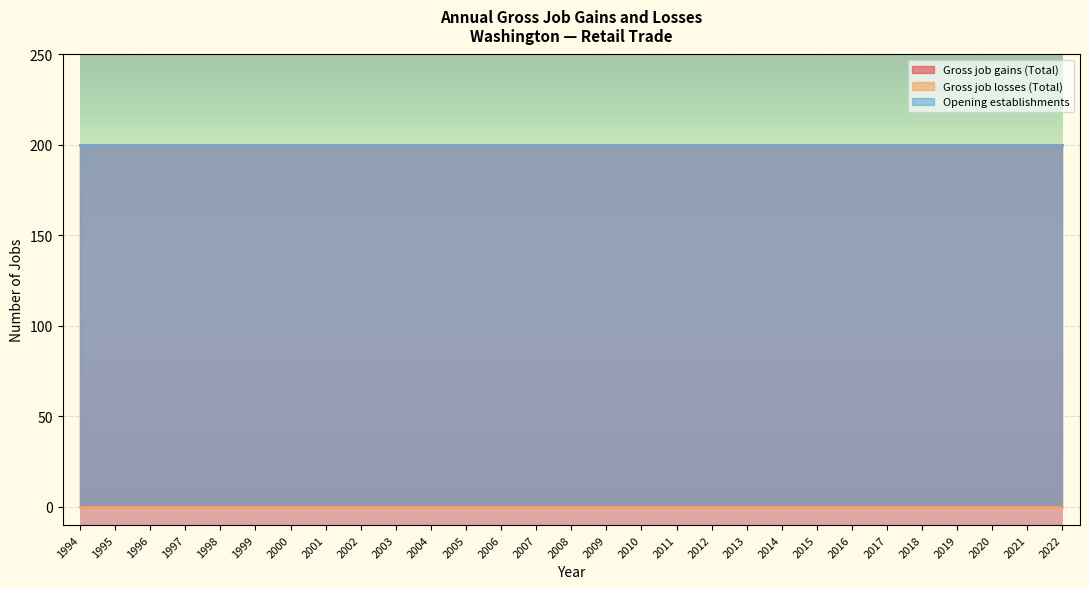

Is the value of Gross job gains (Total) at 2013 greater than the value of Gross job losses (Total) at 2001?

Yes